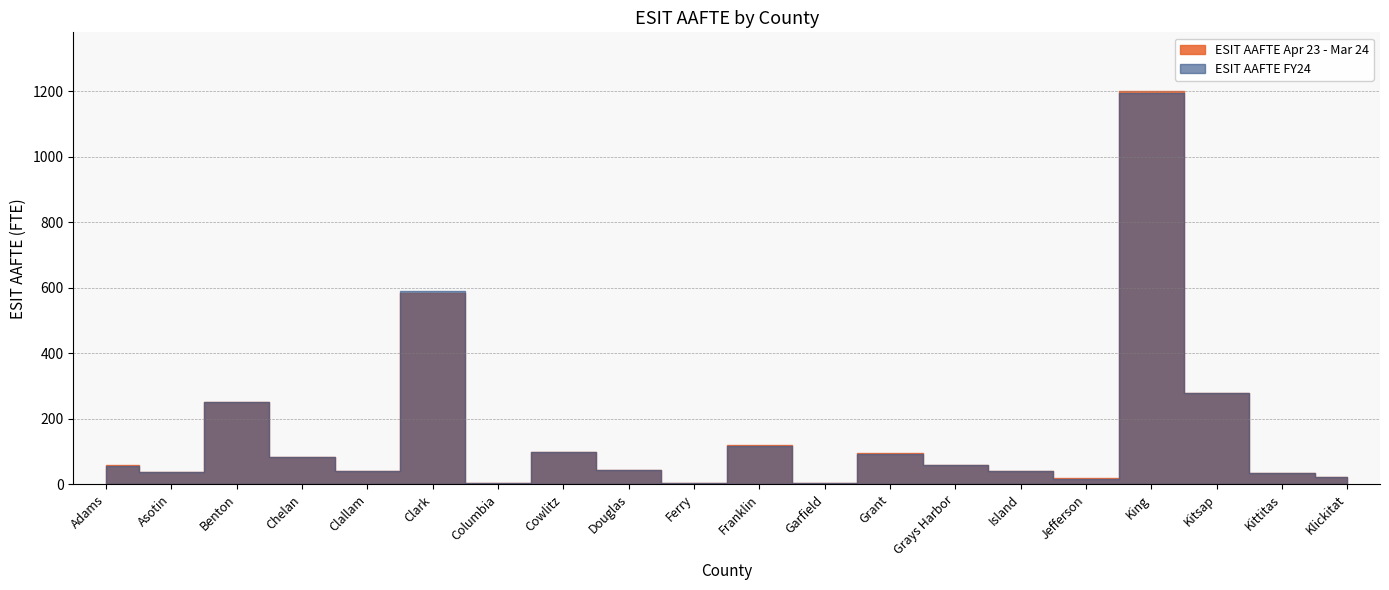

True or false: ESIT AAFTE Apr 23 - Mar 24 and ESIT AAFTE FY24 cross at least once.

True